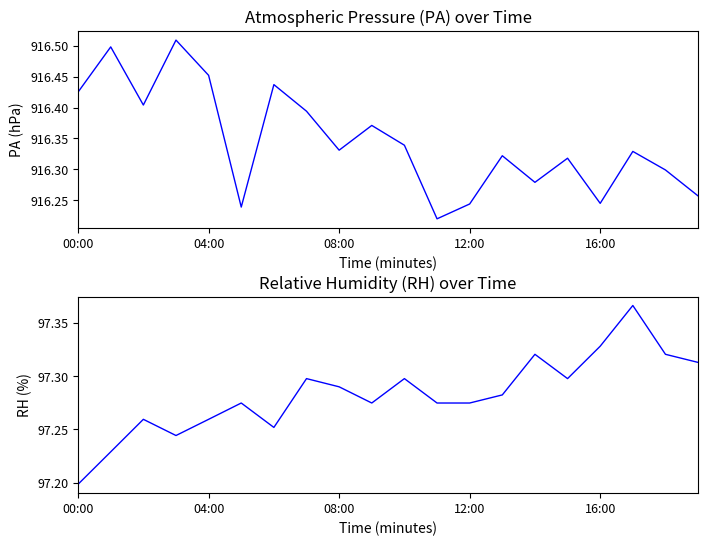

What is the difference between the highest and lowest values at 18?

819.0